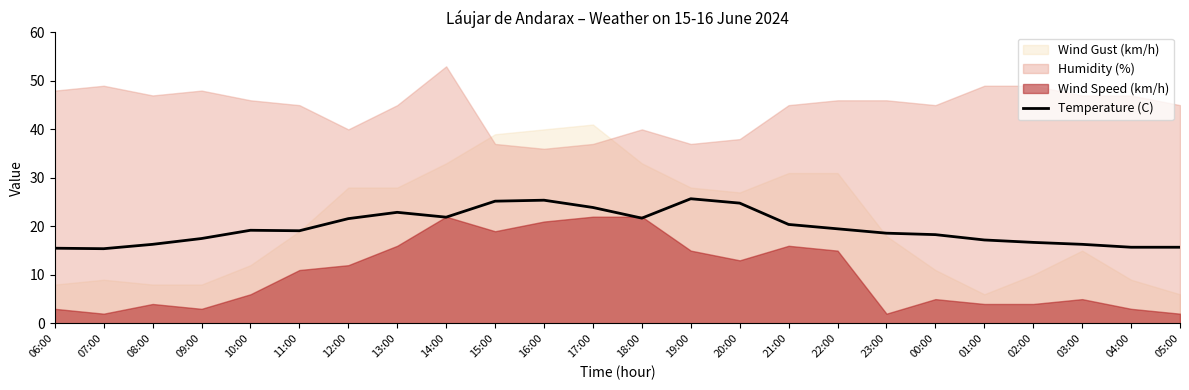

How many data points does each series have?

24